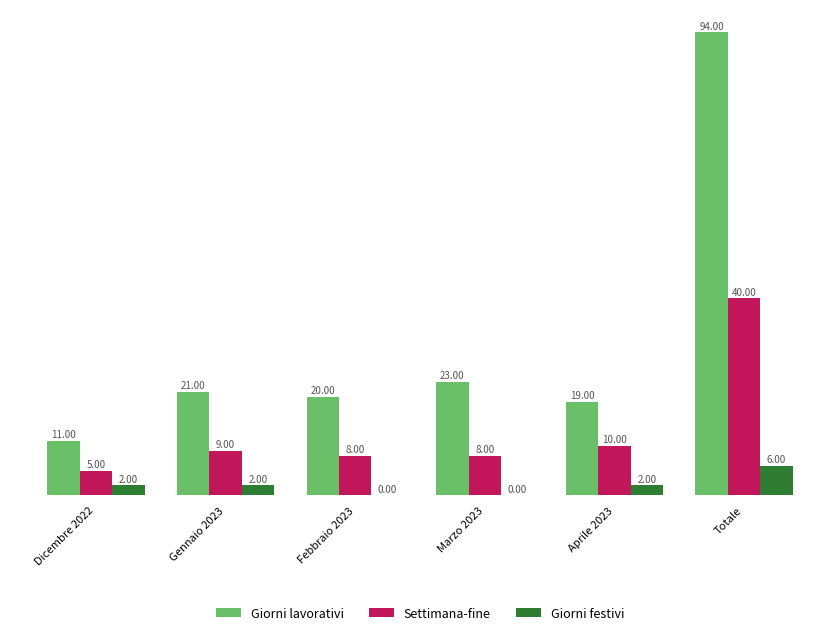

What is the sum of the Giorni festivi values at Totale and Febbraio 2023?

6